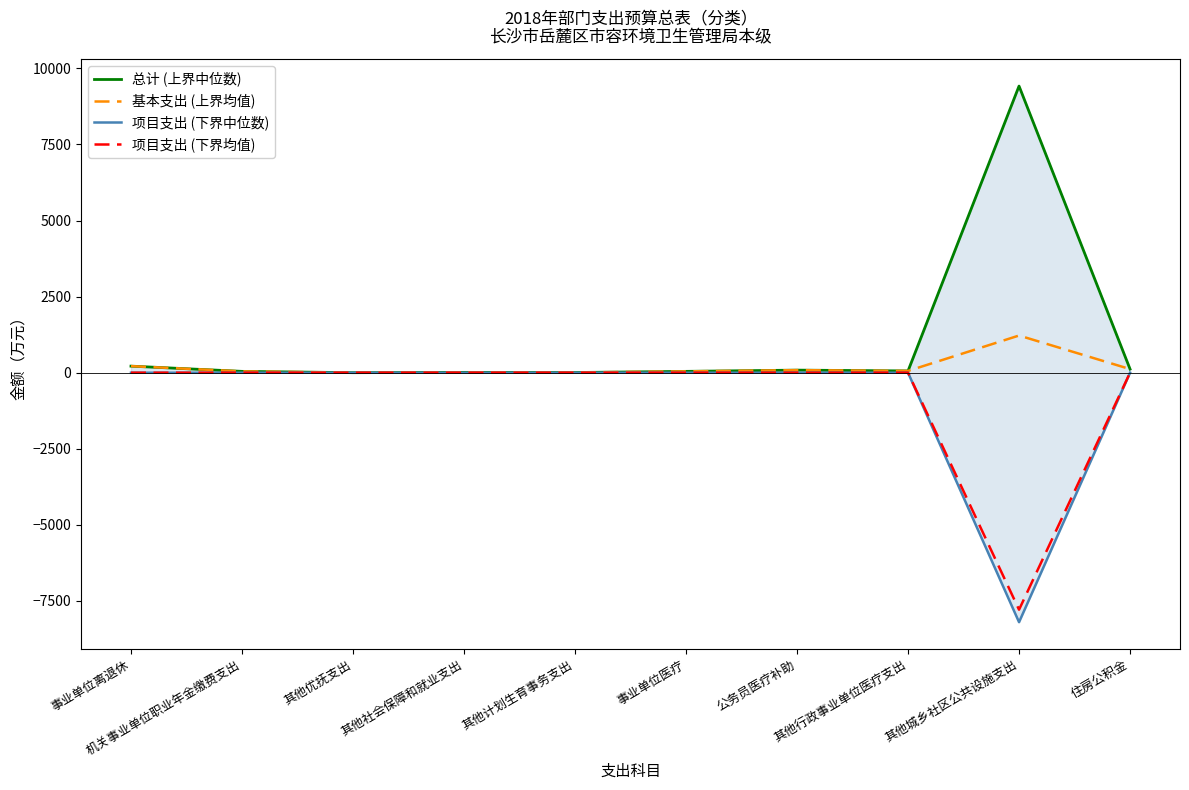

True or false: 项目支出 (下界中位数) has more than 2 points higher than both neighbors.

False